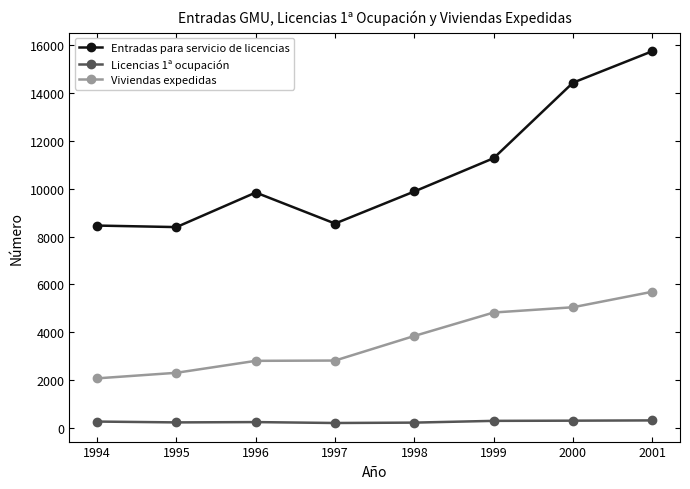

Which series changed the most between 1995 and 1996?

Entradas para servicio de licencias